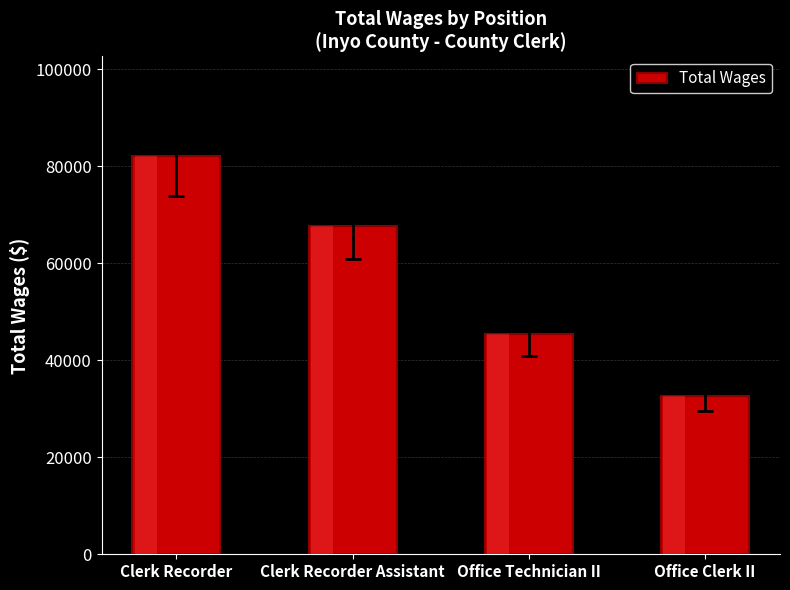

List the labels in order of value, smallest first.

Office Clerk II, Office Technician II, Clerk Recorder Assistant, Clerk Recorder